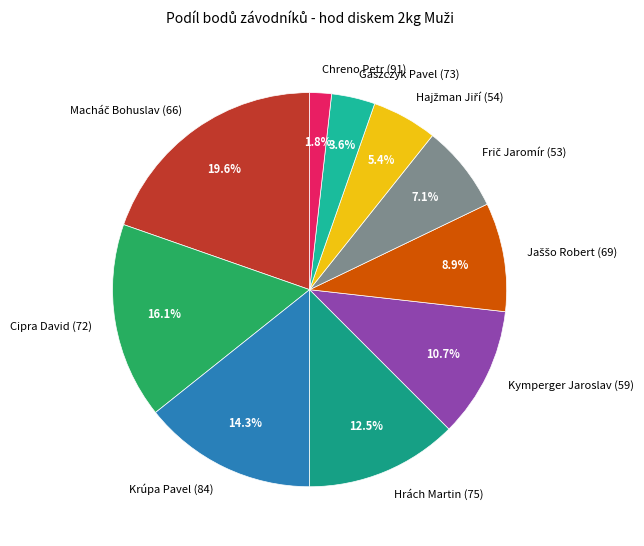

Does Cipra David (72) represent more than half of the total?

No